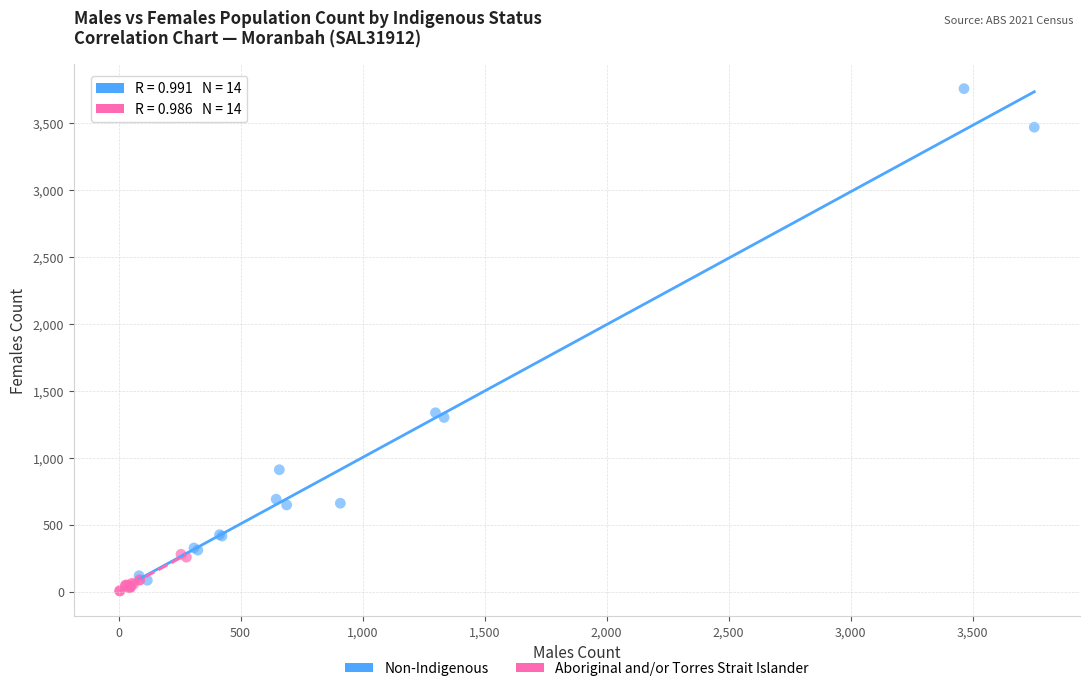

Which series has the largest Y range (max minus min)?

Non-Indigenous